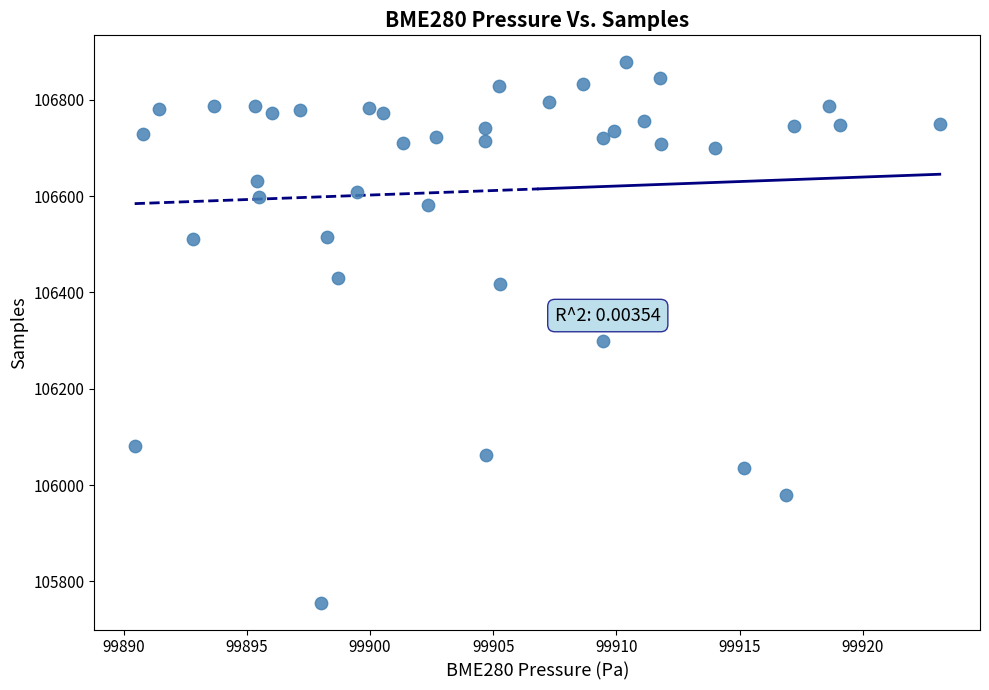

What Y value in the scatter plot is closest to 106317?

106299